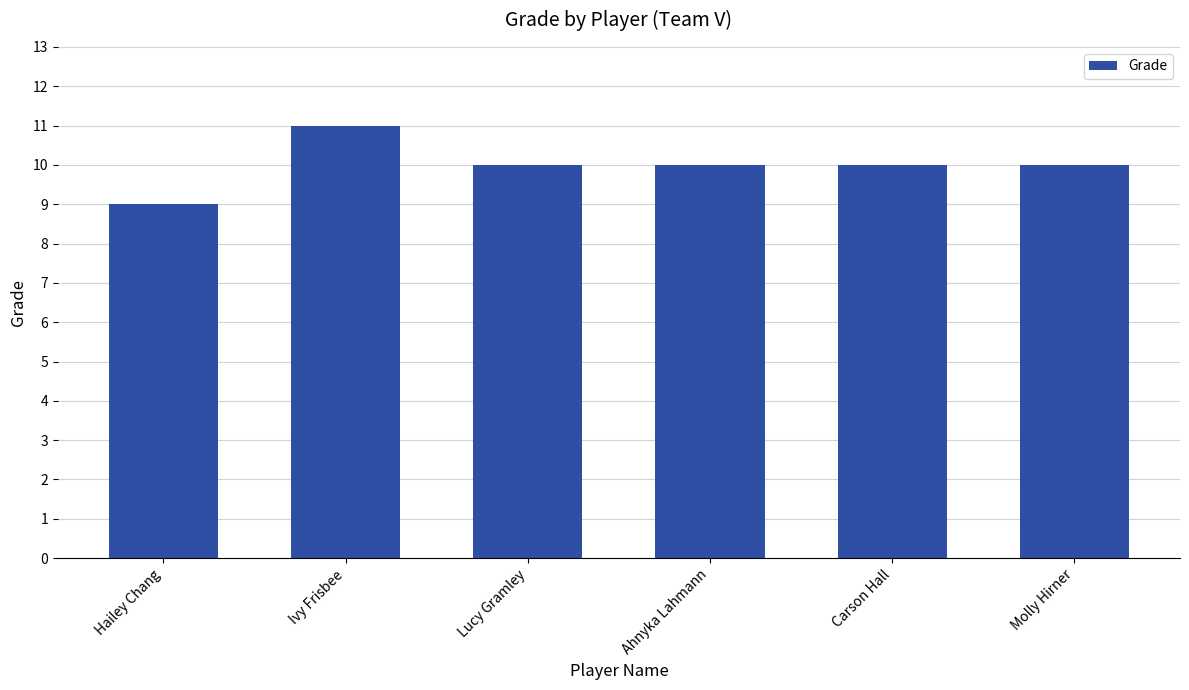

At which label does the data first exceed 10?

Ivy Frisbee